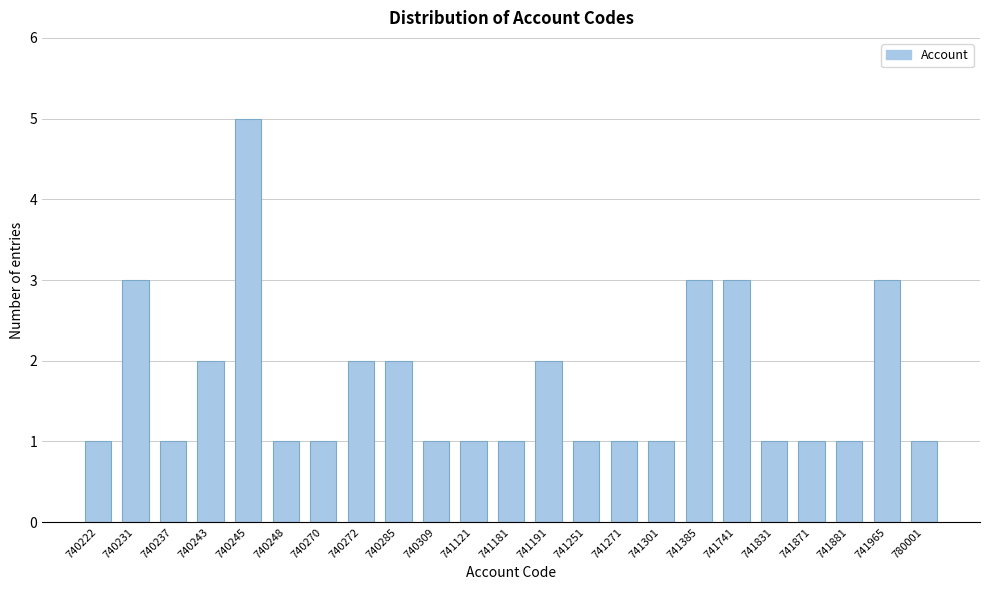

Reading right to left, list all the values displayed in this chart.

780001=1	741965=3	741881=1	741871=1	741831=1	741741=3	741385=3	741301=1	741271=1	741251=1	741191=2	741181=1	741121=1	740309=1	740285=2	740272=2	740270=1	740248=1	740245=5	740243=2	740237=1	740231=3	740222=1